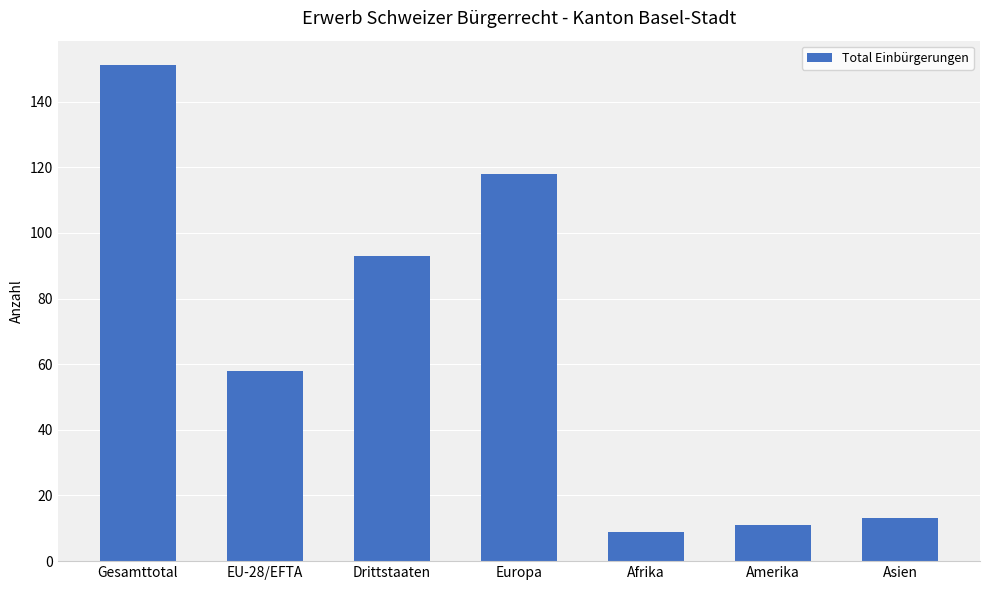

What is the difference between the maximum and minimum values?

142